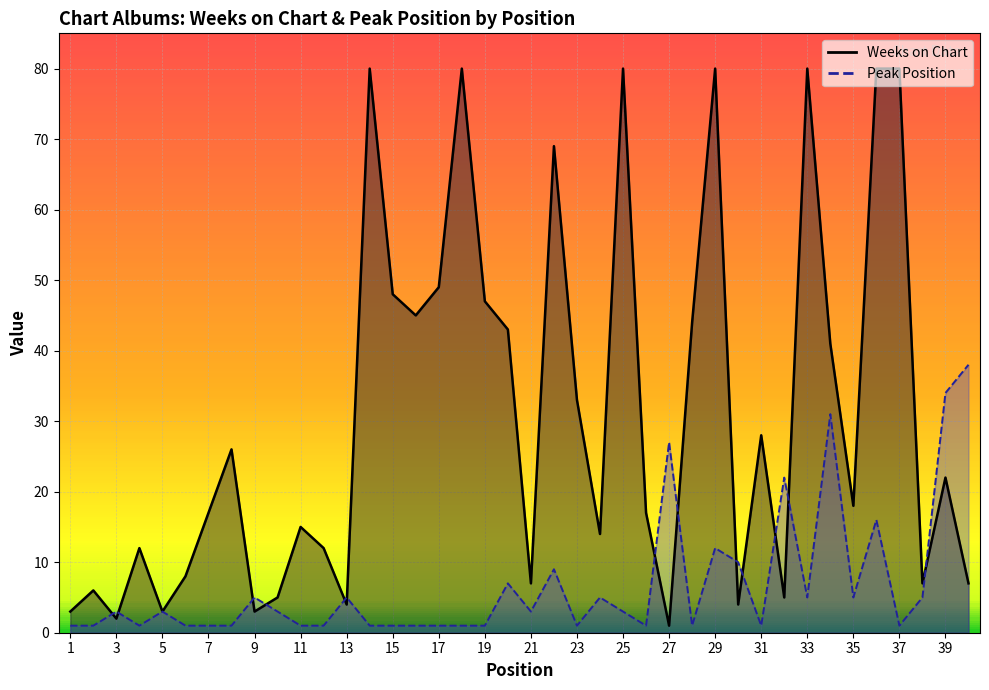

Where does the Weeks on Chart series first go above 18?

8